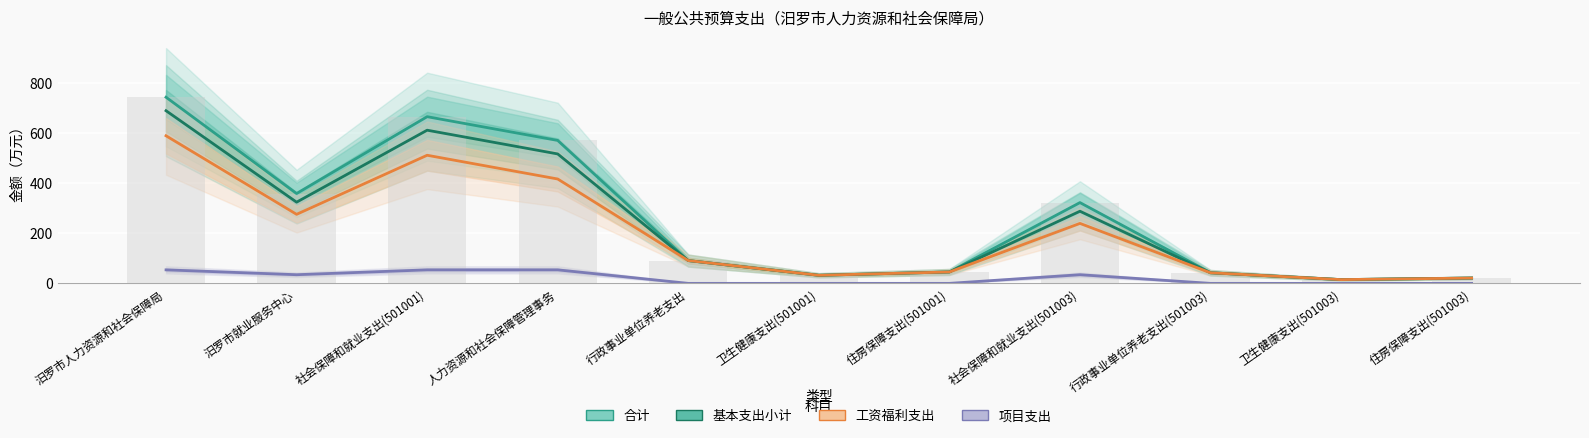

Does the chart contain stacked bars?

No